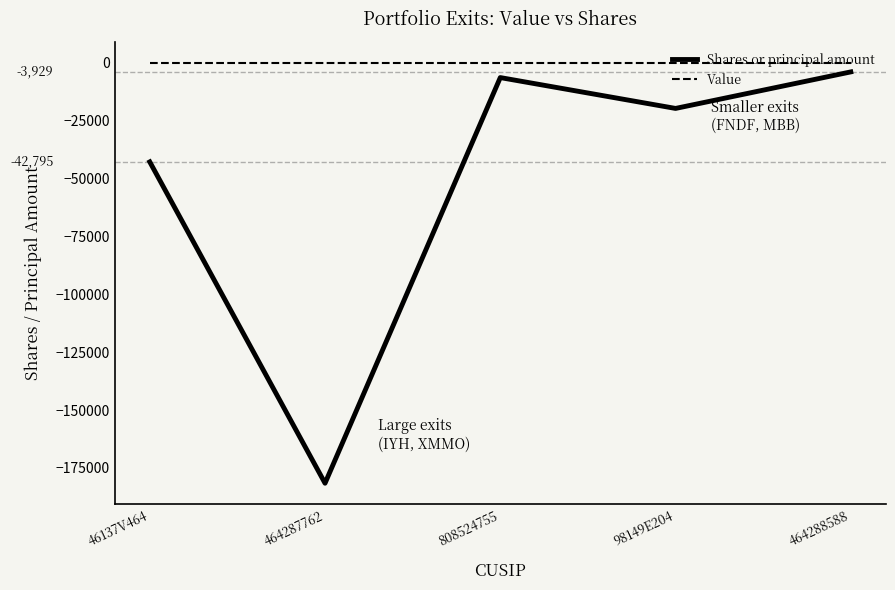

What is the minimum value for Shares or principal amount?

-181618